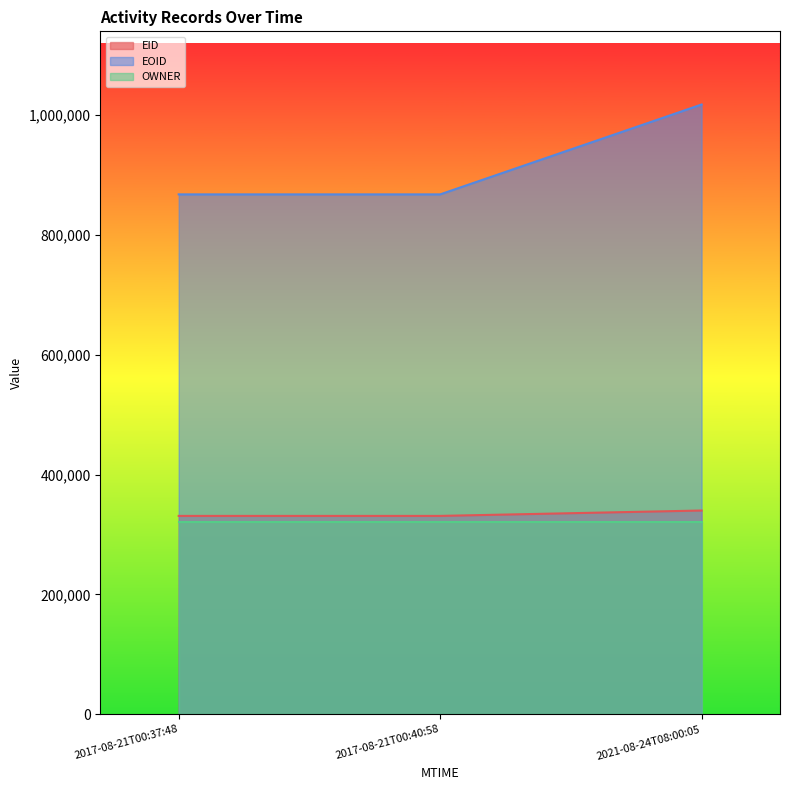

How many lines are shown in the chart?

3